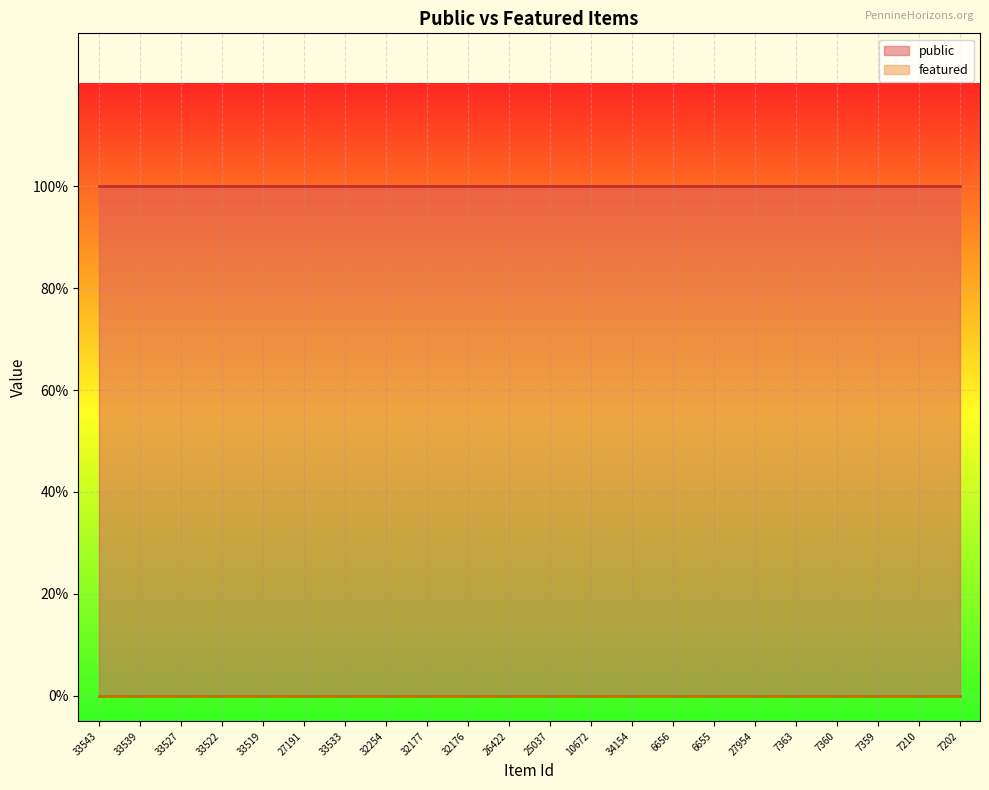

What is the label of the 13th point from the left?

10672